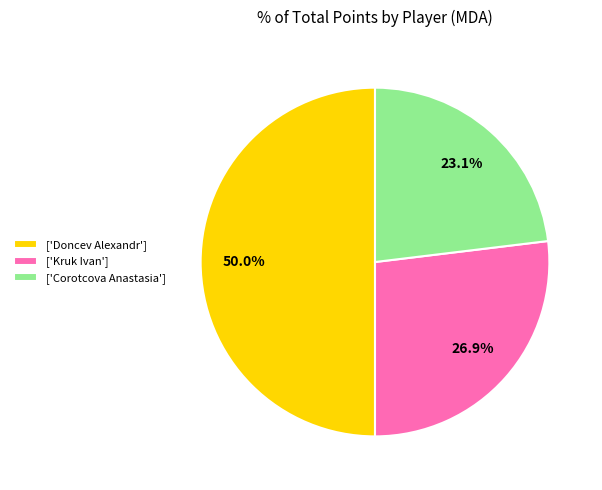

Does ['Corotcova Anastasia'] account for over 50% of the chart?

No